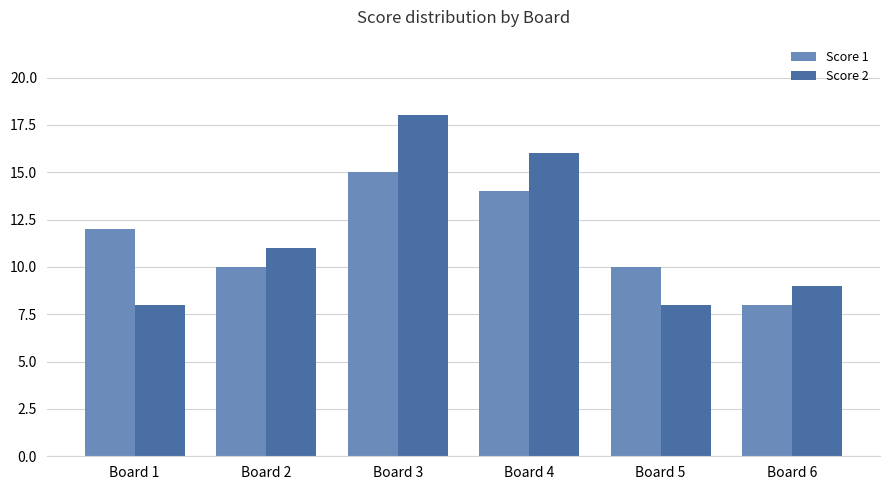

At Board 4, list the series in order from largest to smallest.

Score 2, Score 1